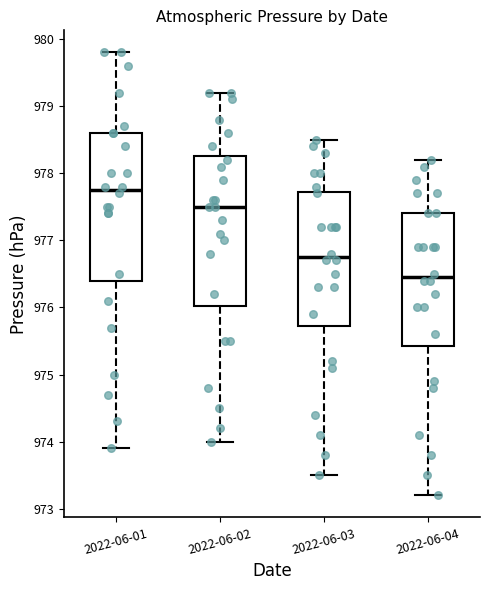

Where does the upper whisker of the box for 2022-06-04 end on the y-axis? The values are not printed on the chart, so give them approximately, as read against the axis.

978.2